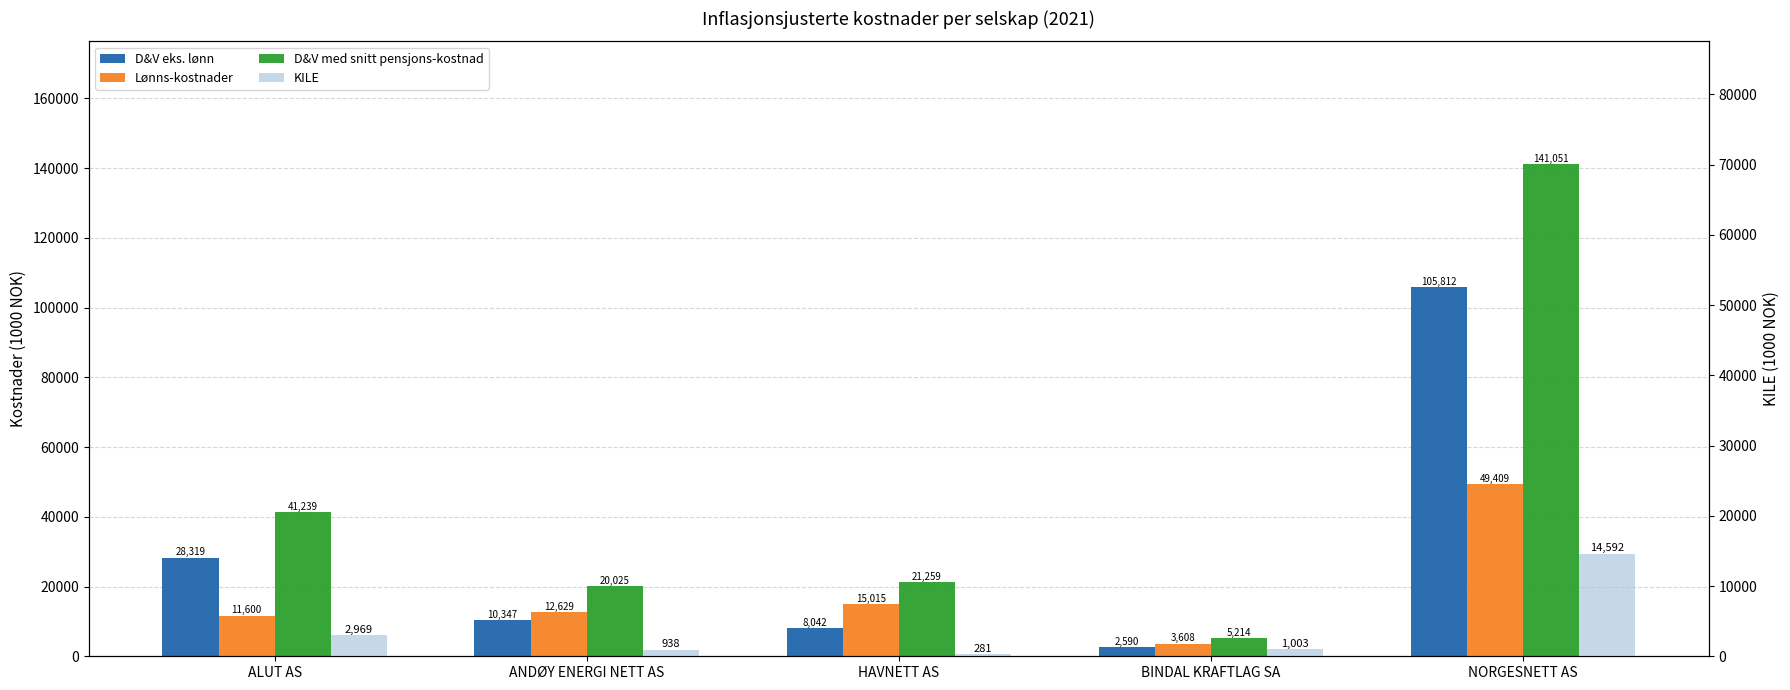

True or false: D&V med snitt pensjons-kostnad has a value of 33369.0 at ANDØY ENERGI NETT AS.

False